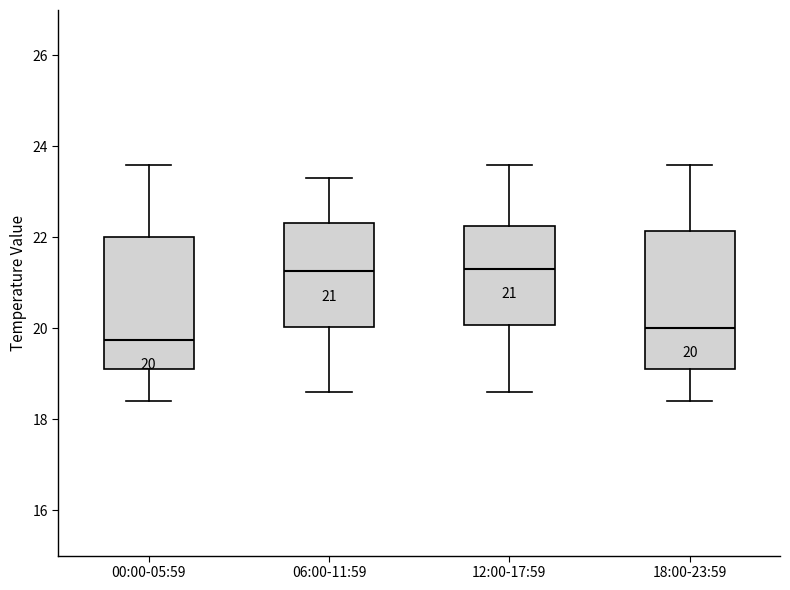

Which box's median line is the lowest?

00:00-05:59